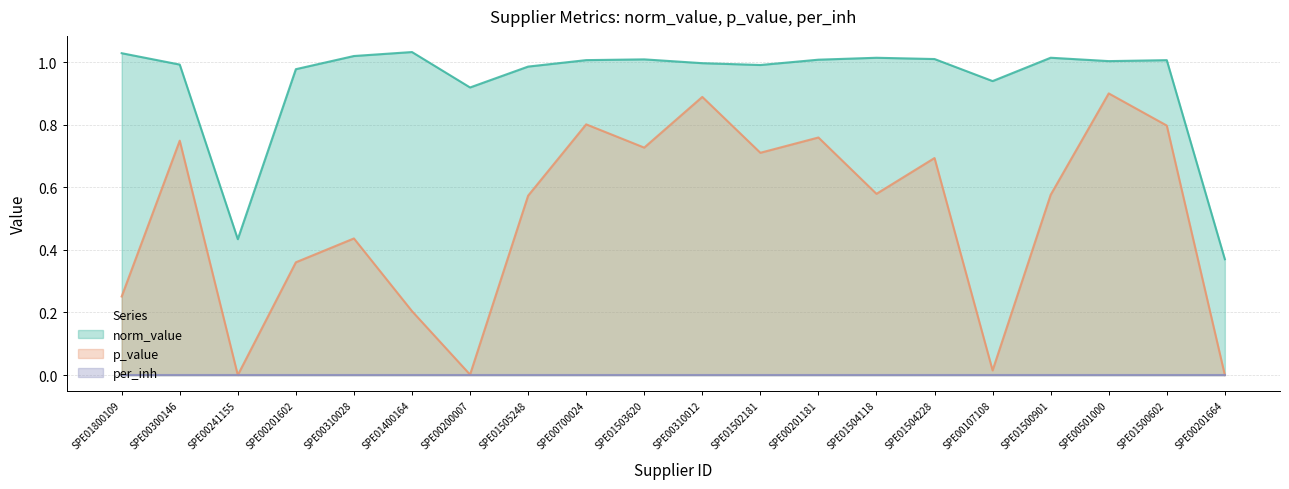

True or false: norm_value and p_value intersect in this chart.

False